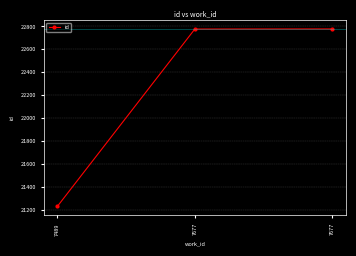

Count the number of data series in this chart.

1